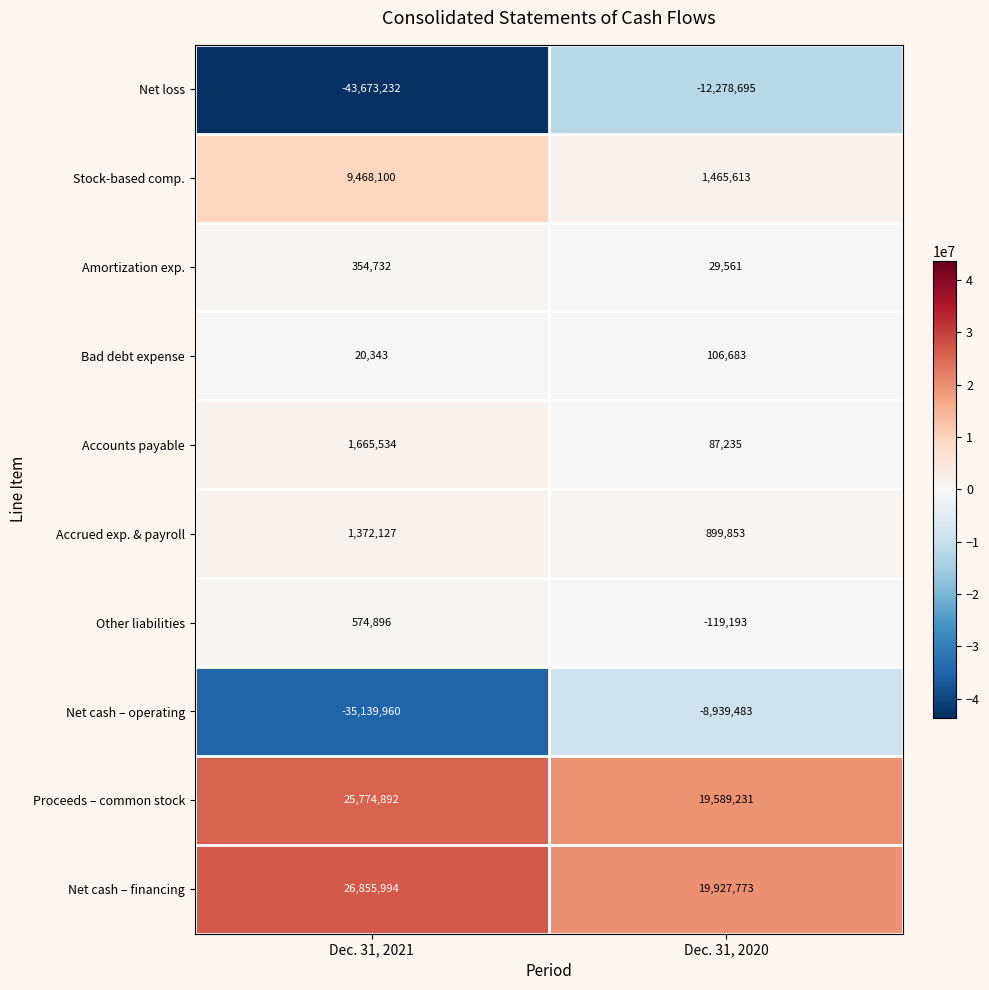

Rank the series by their maximum value, from lowest to highest.

Net loss, Net cash – operating, Bad debt expense, Amortization exp., Other liabilities, Accrued exp. & payroll, Accounts payable, Stock-based comp., Proceeds – common stock, Net cash – financing